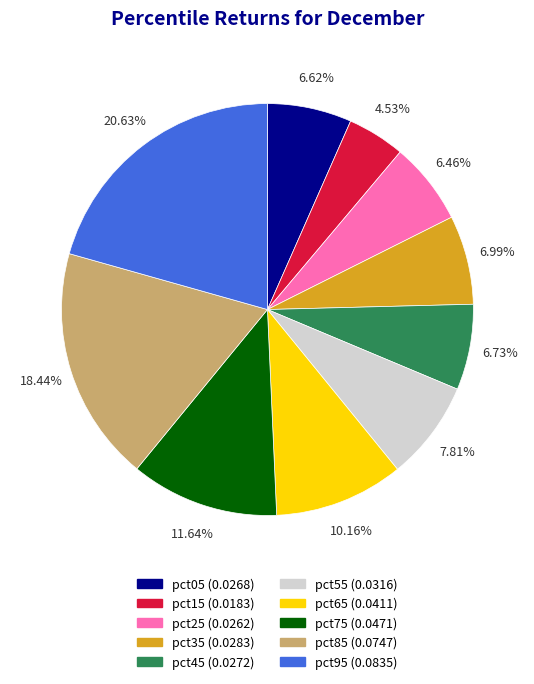

To the nearest percent, what portion does pct65 represent?

10%